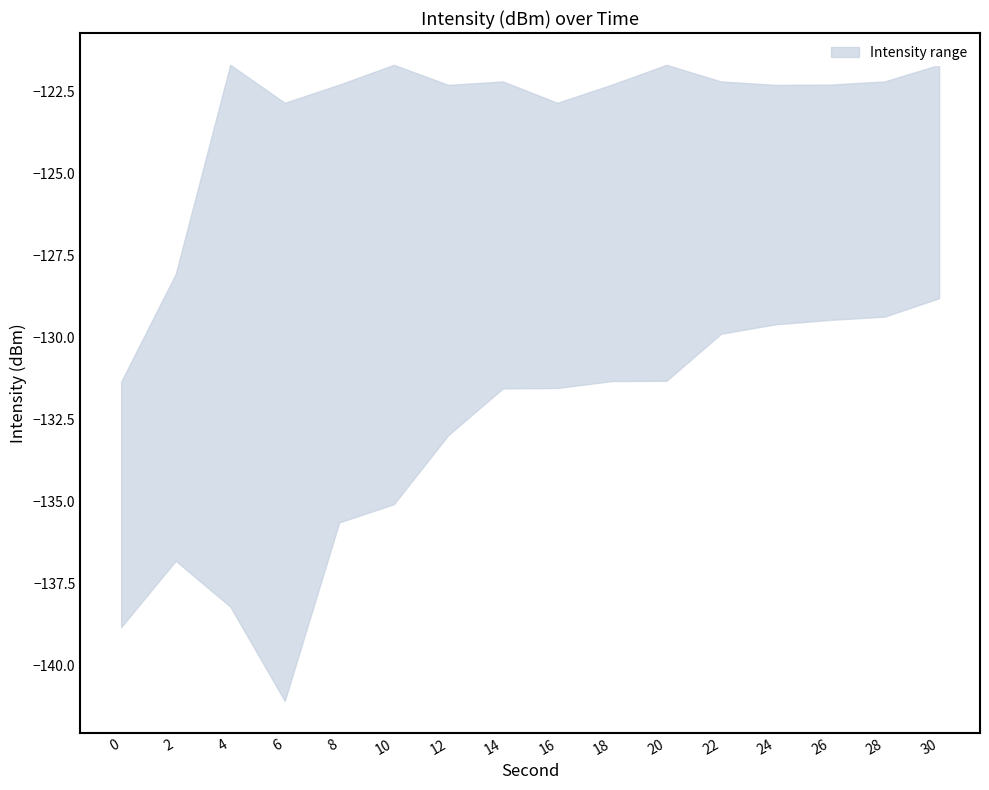

At which category is the sum across all series the highest?

30